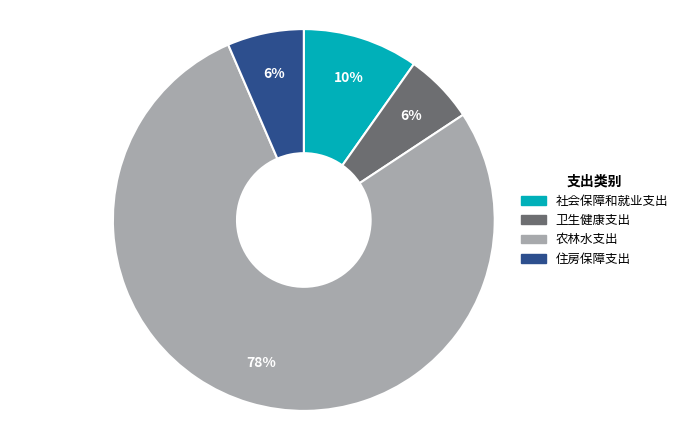

What is the majority slice?

农林水支出